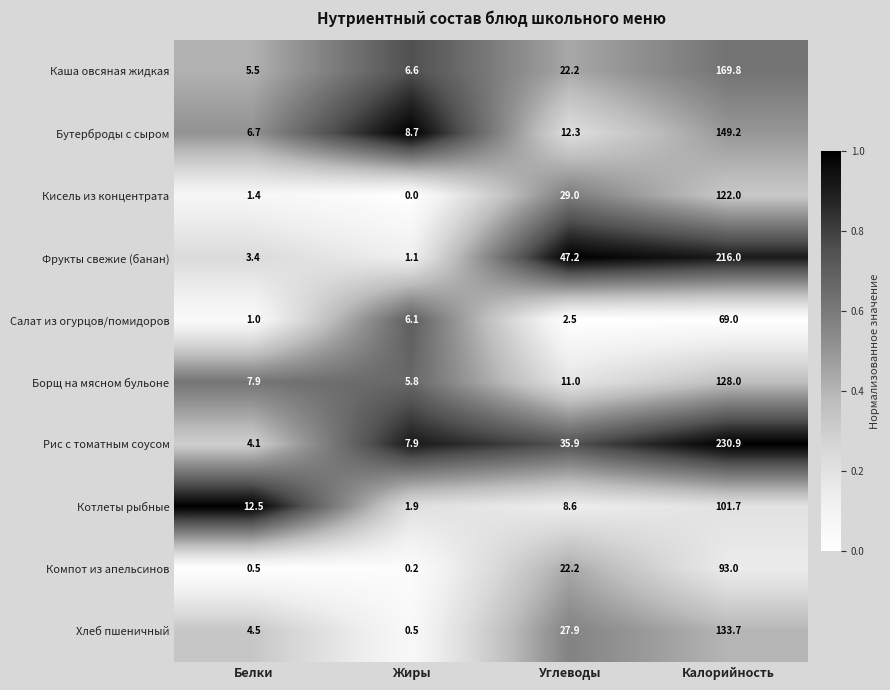

List the labels in order of Котлеты рыбные value, largest first.

Калорийность, Белки, Углеводы, Жиры